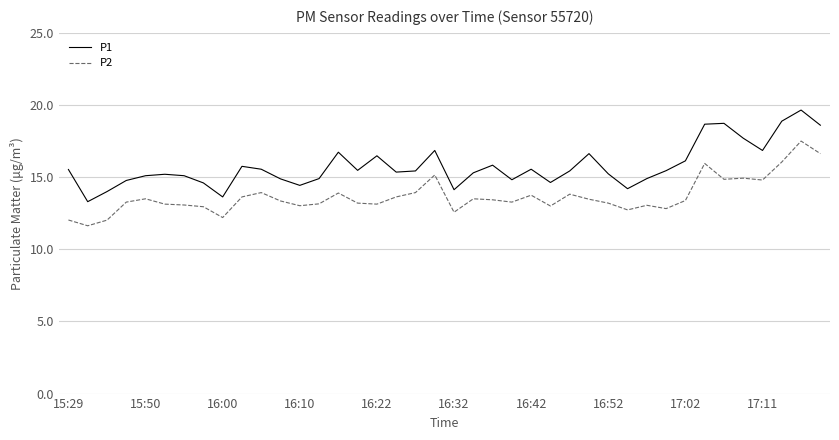

Which series has the largest total across all categories?

P1